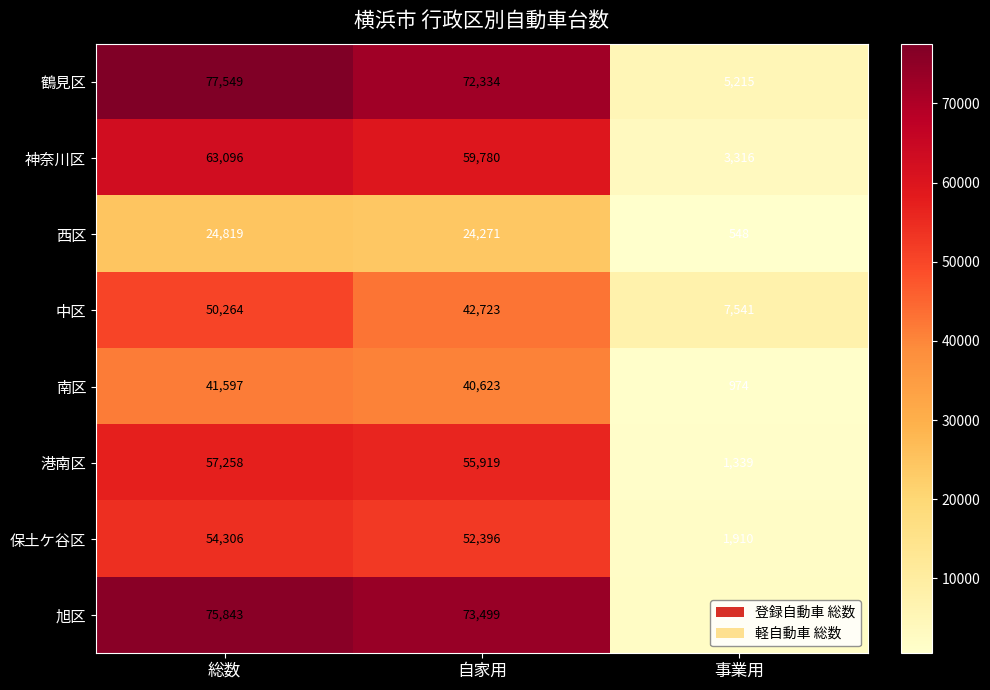

The 鶴見区 series shows 72334 at 自家用. True or false?

True